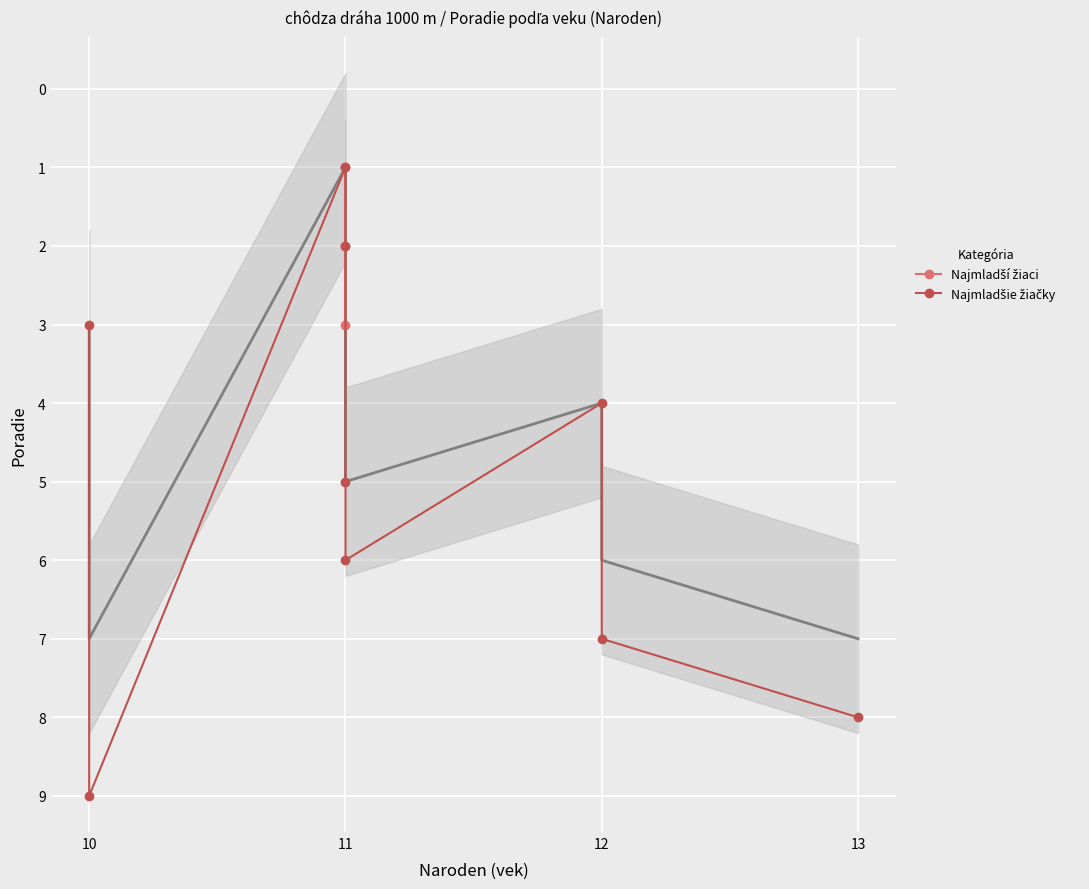

Is it true that the value at 10 is 1?

False